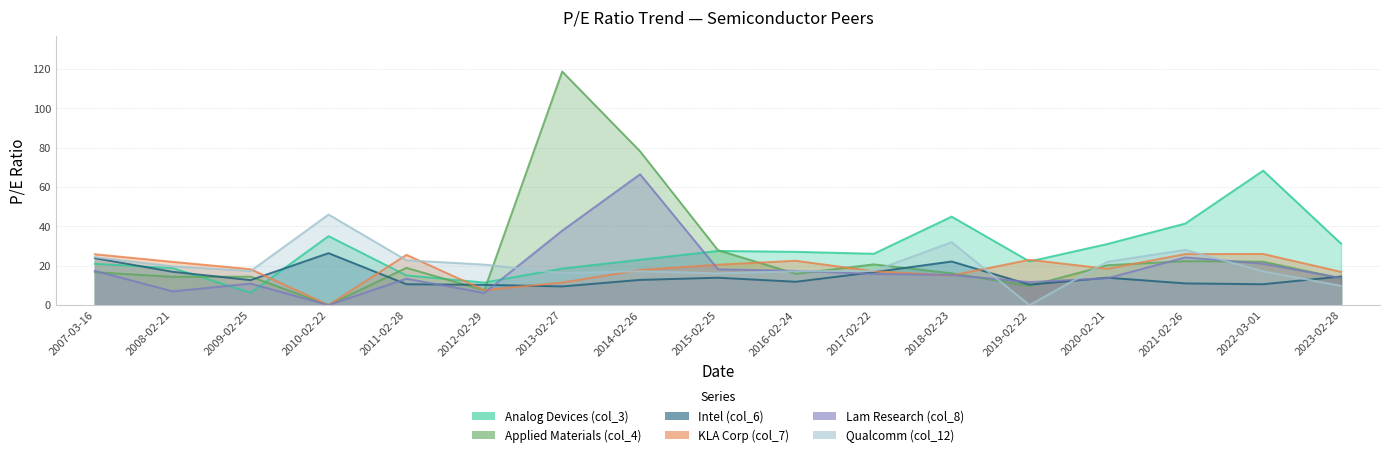

What is the spread (max minus min) of values at 2007-03-16?

9.1